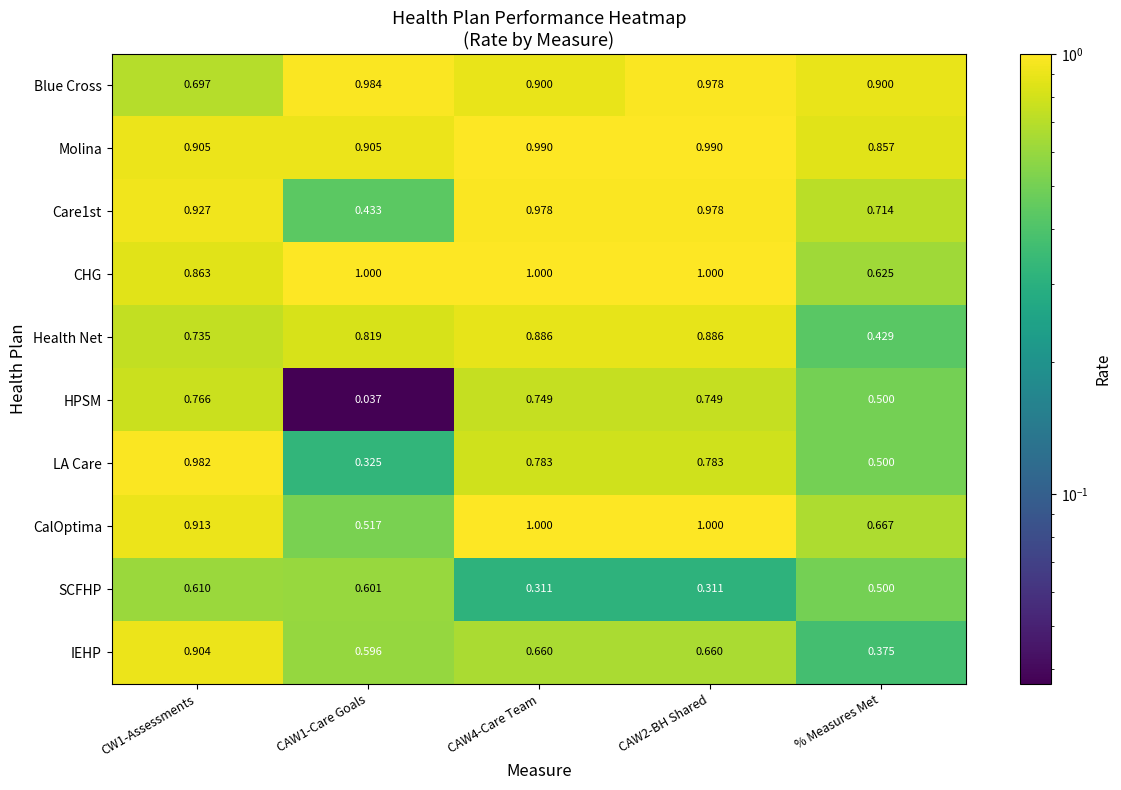

Is the value of HPSM at % Measures Met greater than the value of CalOptima at CW1-Assessments?

No